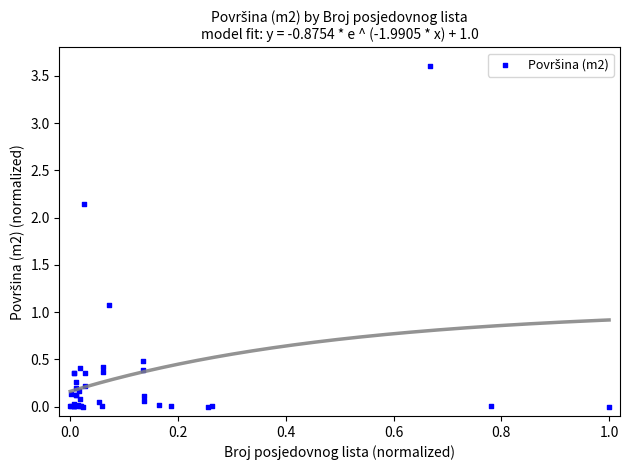

What Y value in the scatter plot is closest to 1?

1.1